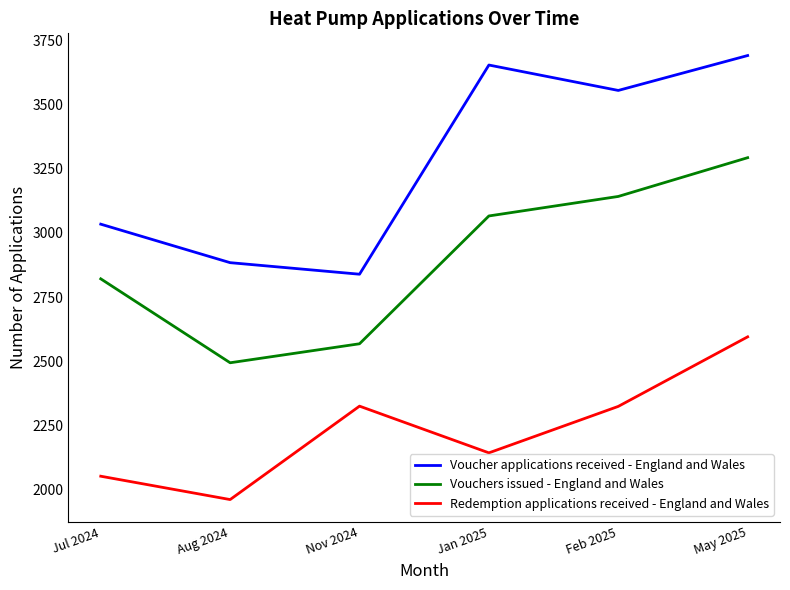

In Voucher applications received - England and Wales, how many points are higher than both neighbors (excluding endpoints)?

1